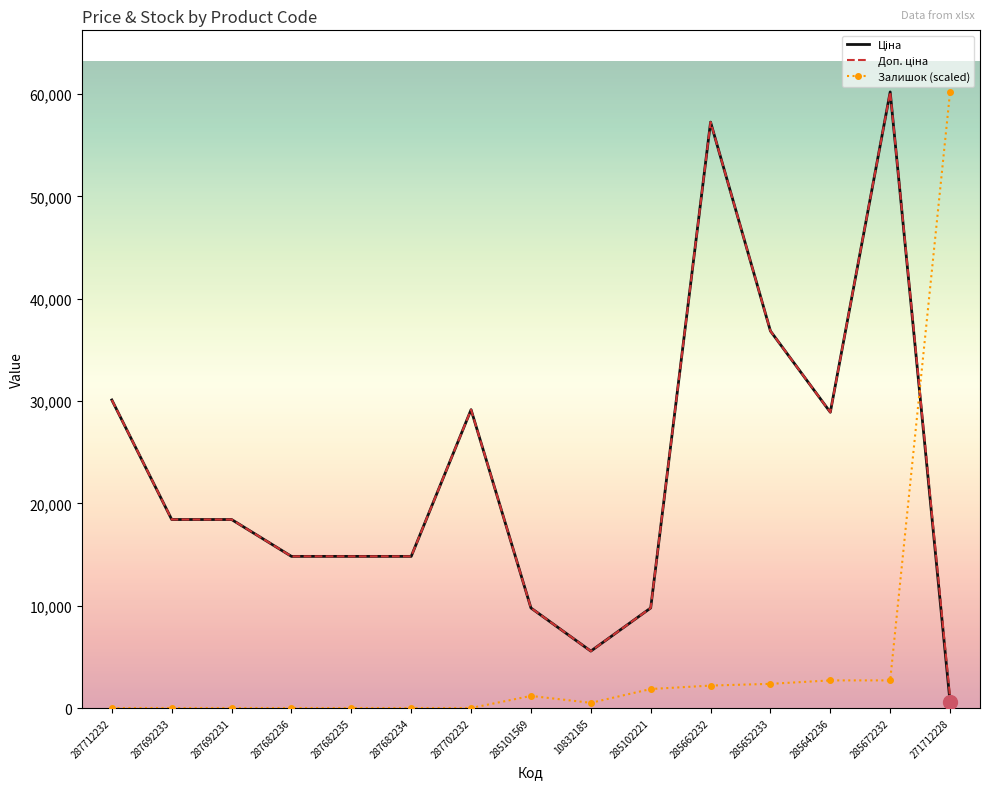

What is the total value across all series at 271712228?

61843.7